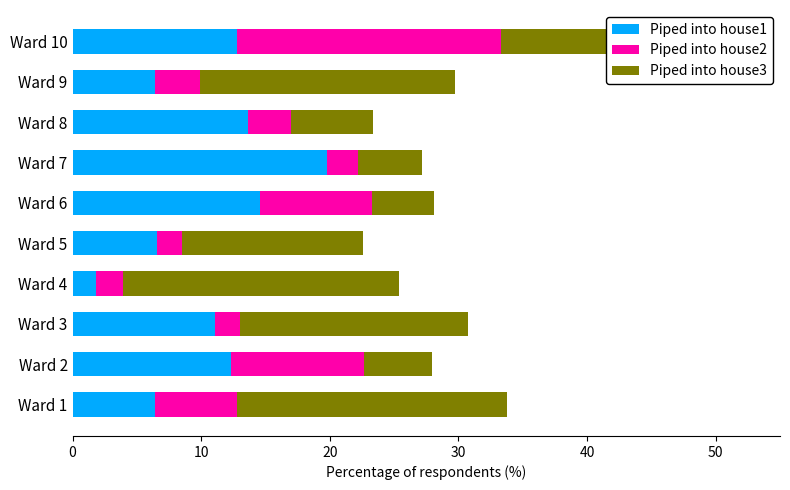

What is the total value across all series at Ward 8?

23.4